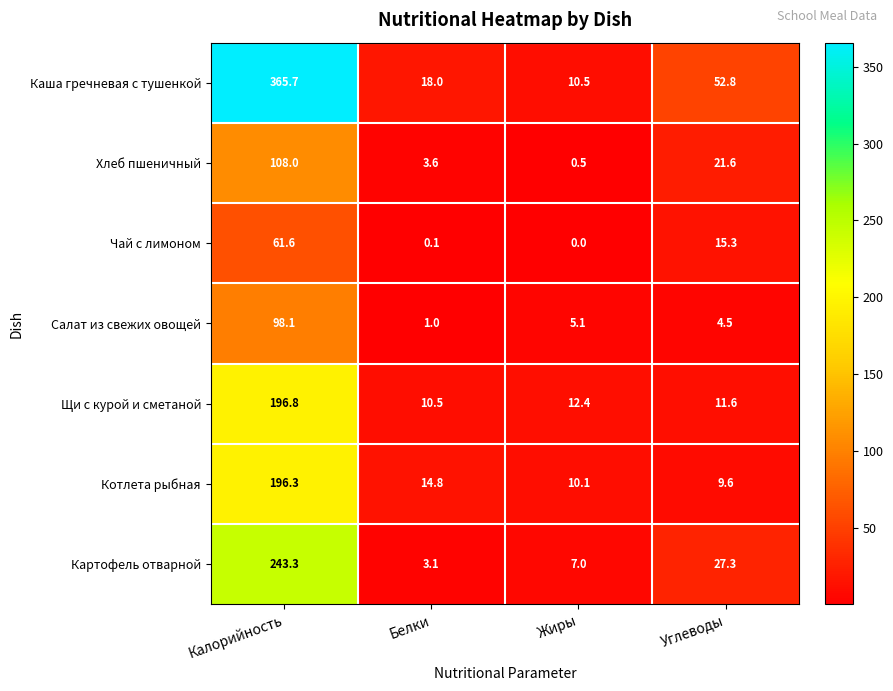

What is the sum of all Каша гречневая с тушенкой values?

447.0